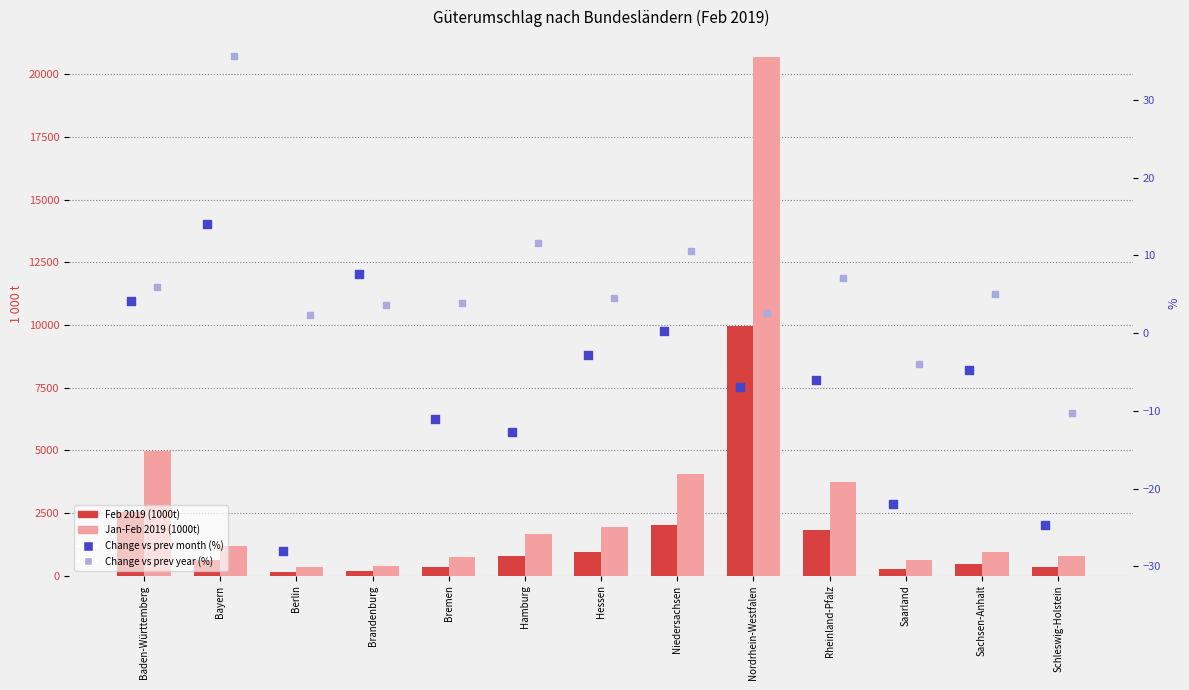

What are all the series names shown in the legend?

Feb 2019 (1000t), Jan-Feb 2019 (1000t), Change vs prev month (%), Change vs prev year (%)